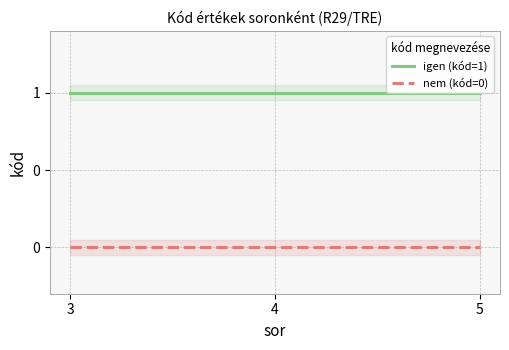

At which category is the sum across all series the highest?

3